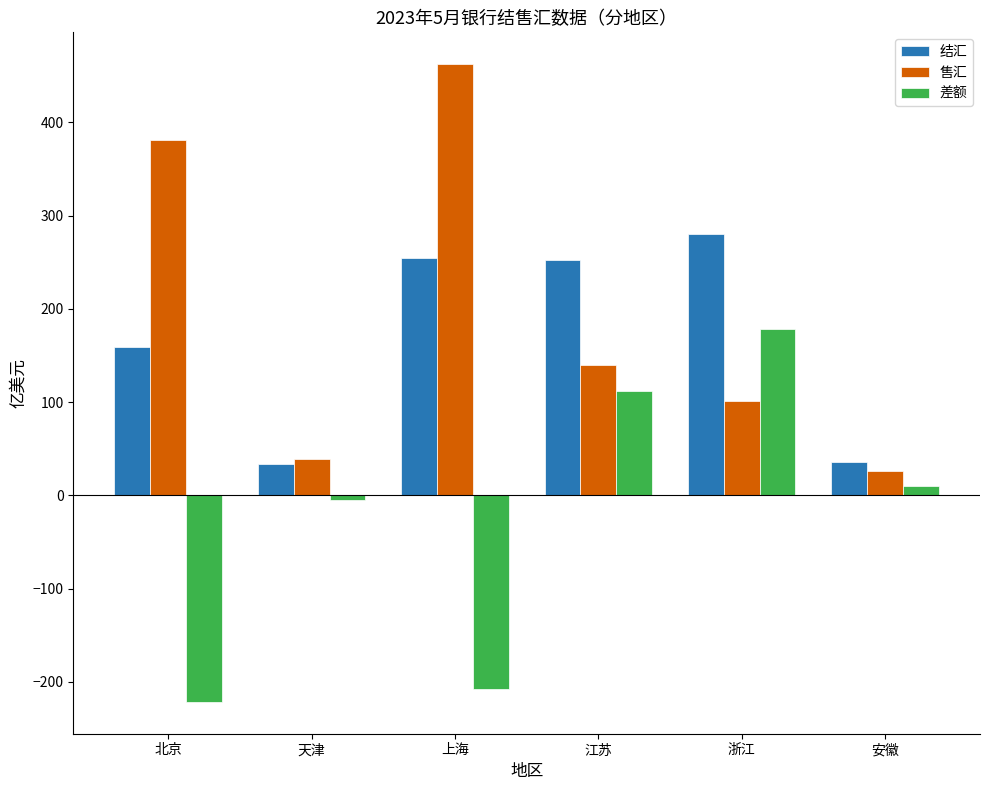

What is the label of the 6th bar from the right?

北京